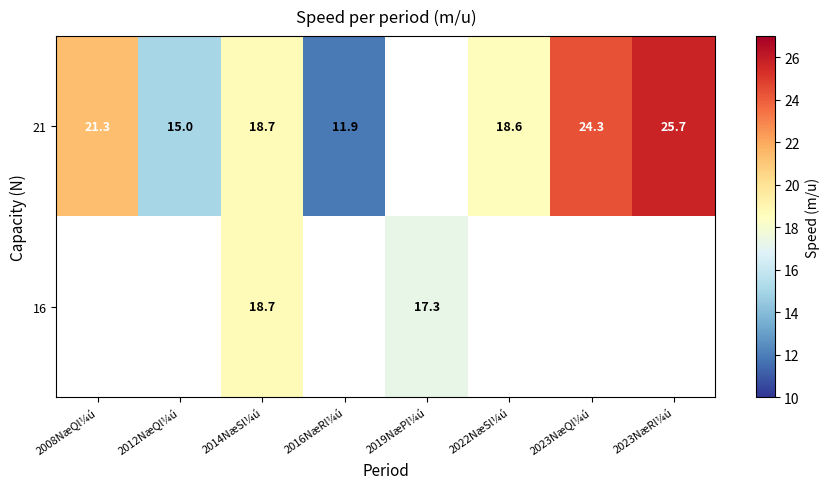

At how many categories does at least one series exceed 18?

5